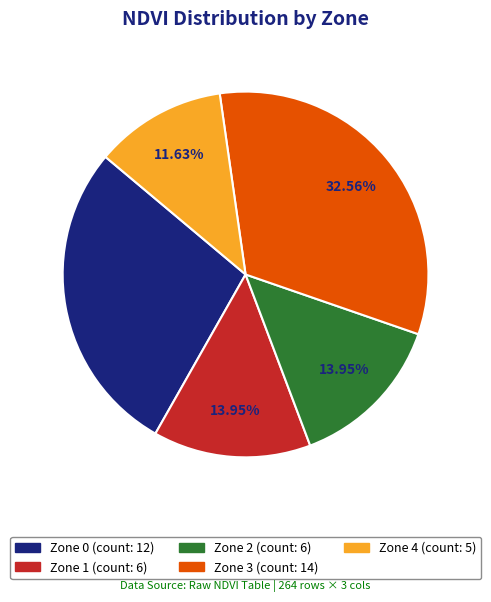

To the nearest percent, what is the combined percentage of Zone 2 and Zone 3?

47%